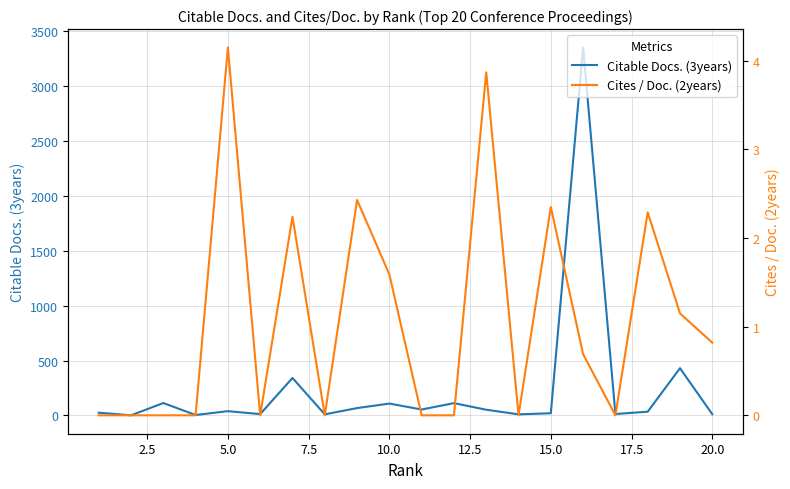

What is the value of the Cites / Doc. (2years) point at the 7th from the left?

2.2